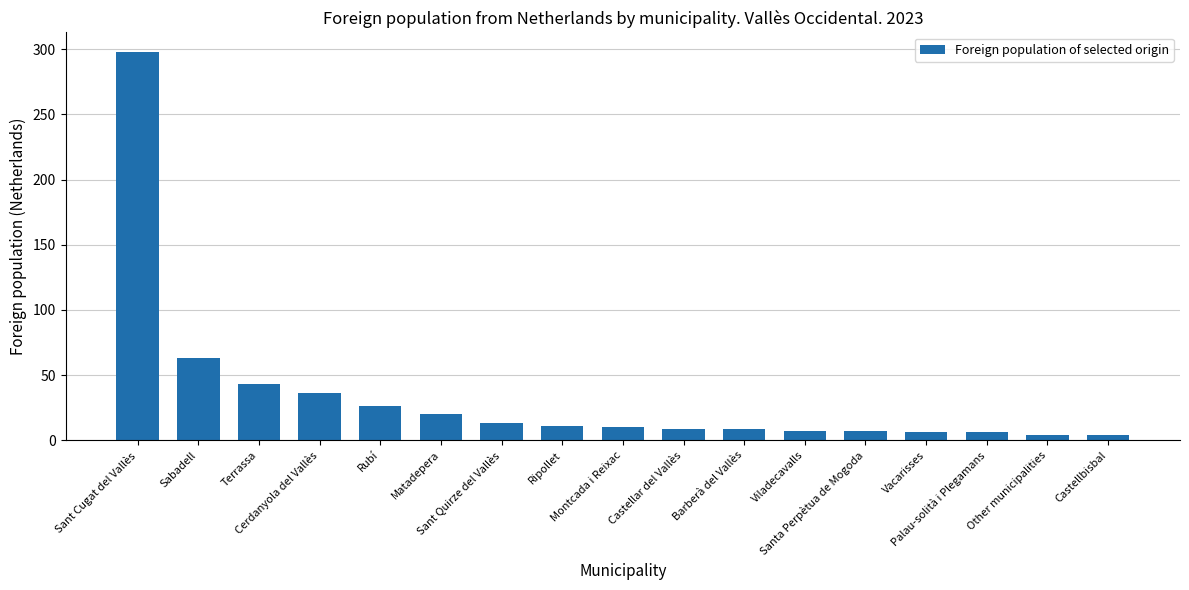

What is the maximum value shown in the chart?

298